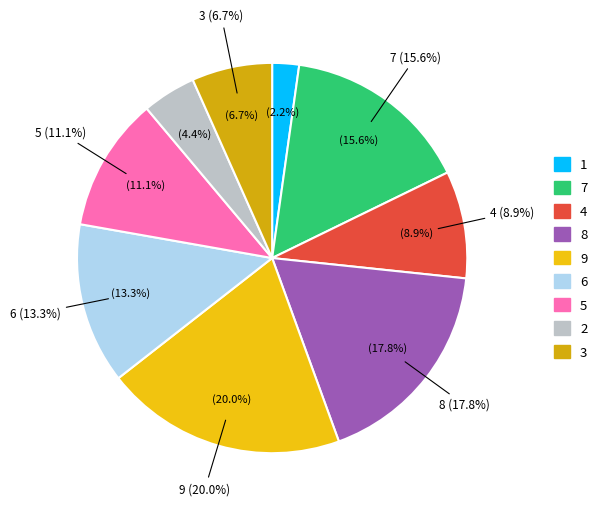

To the nearest percent, what is the average slice percentage?

11%